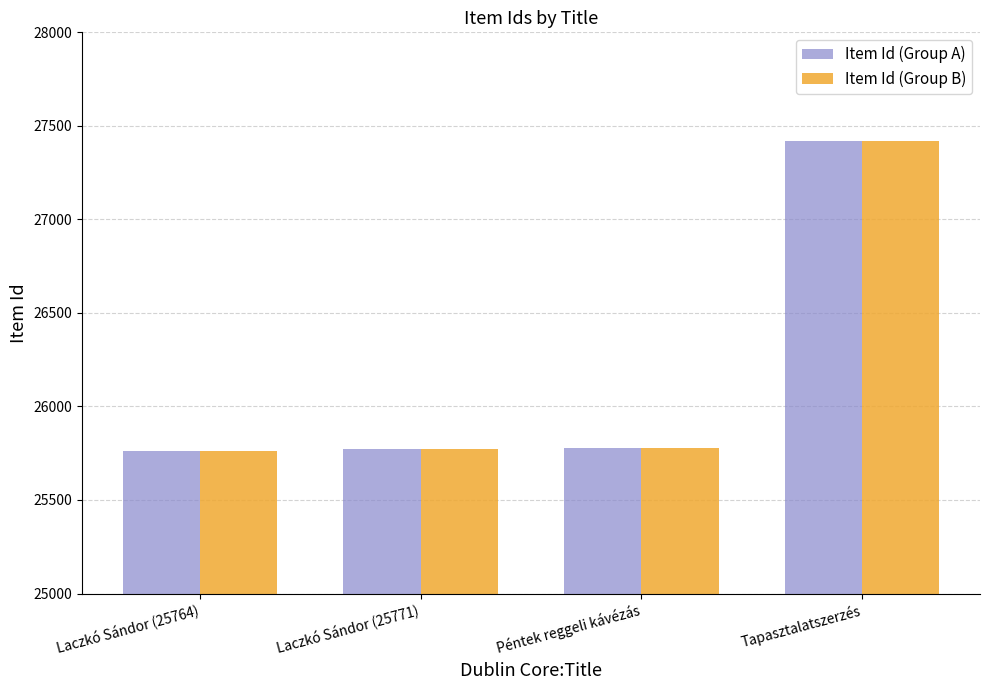

What is the minimum value for Item Id (Group A)?

25764